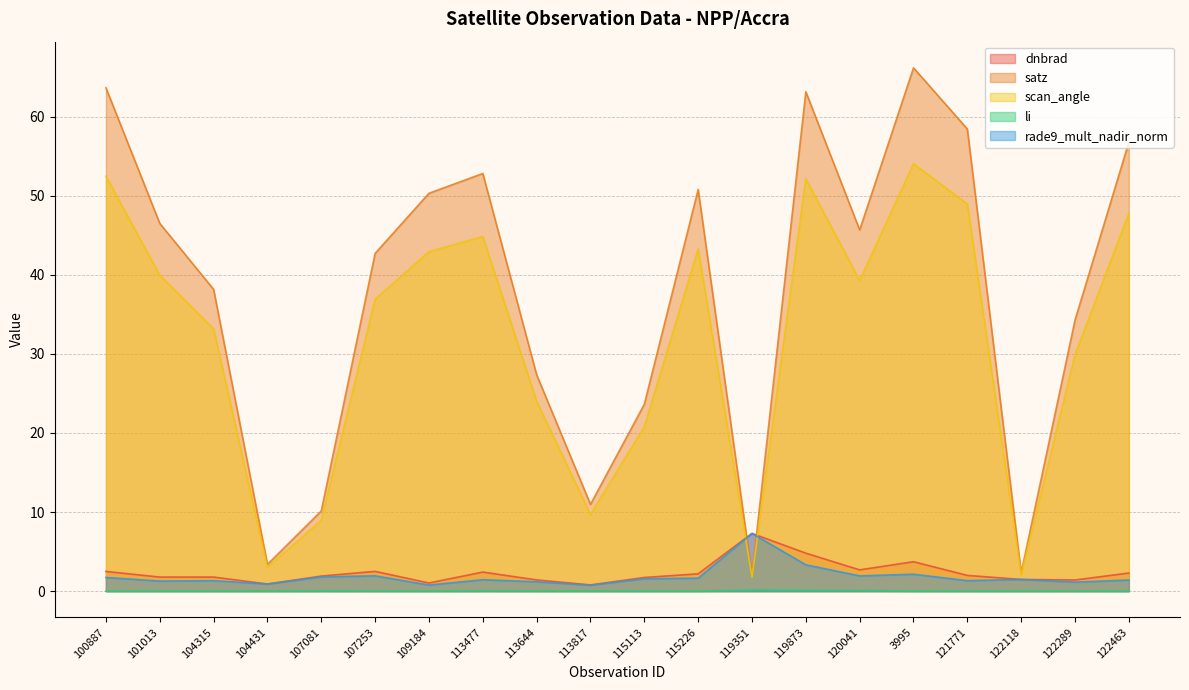

True or false: scan_angle and li cross at least once.

False